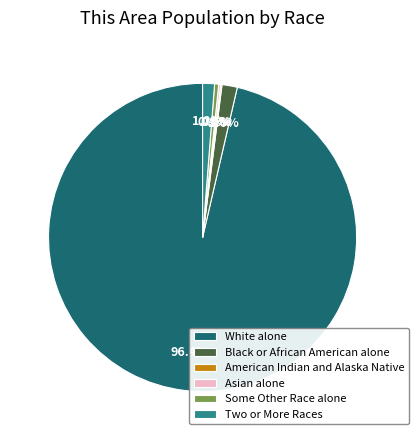

What is the largest slice in the pie chart?

White alone